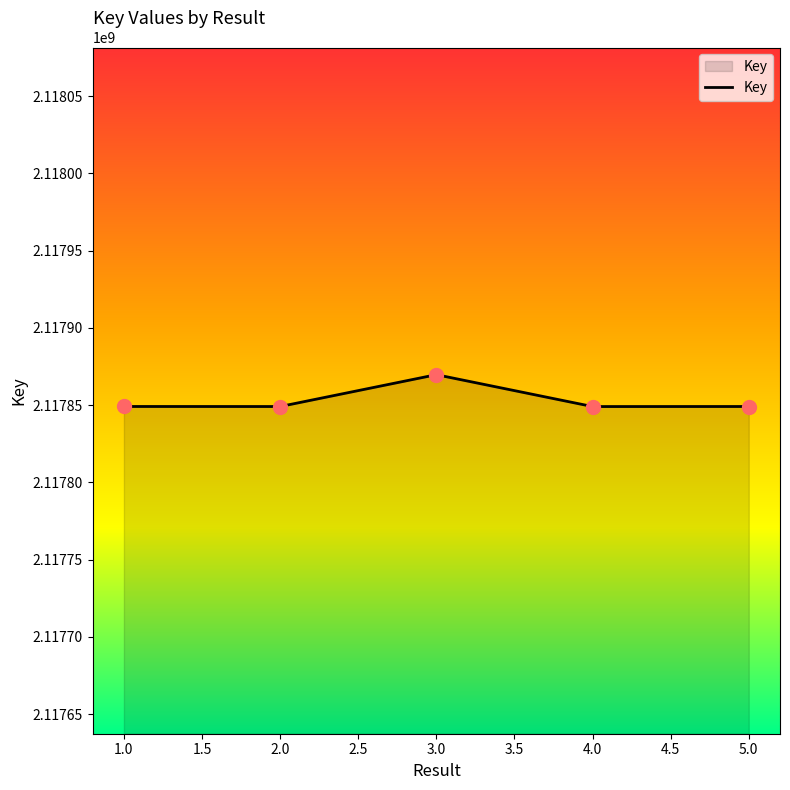

Which has a higher value, 1.0 or 3.0?

3.0